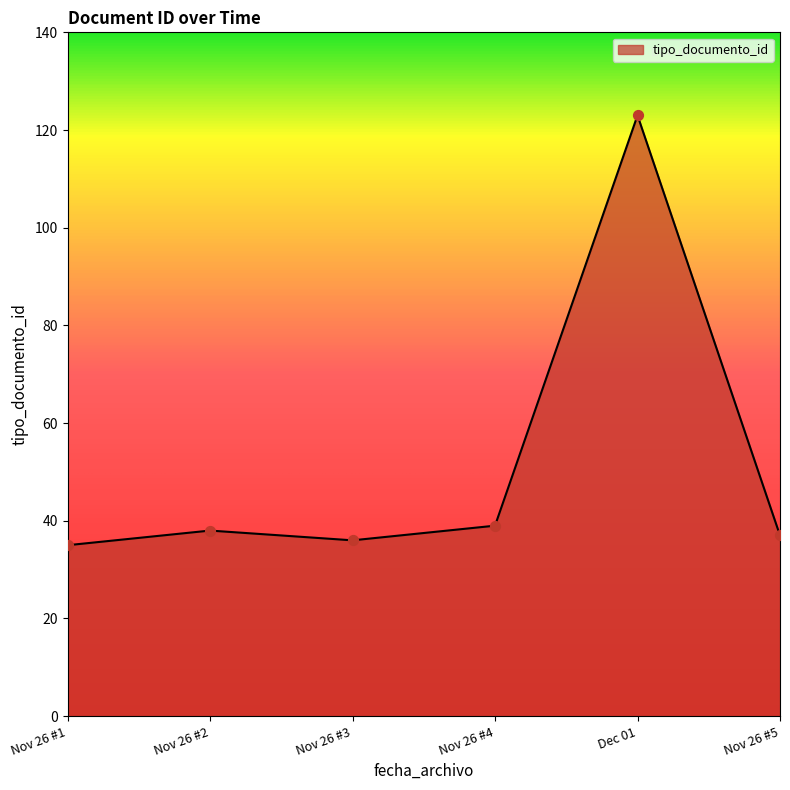

Approximately how many times larger is the value at Nov 26 #3 compared to Nov 26 #1?

1.0